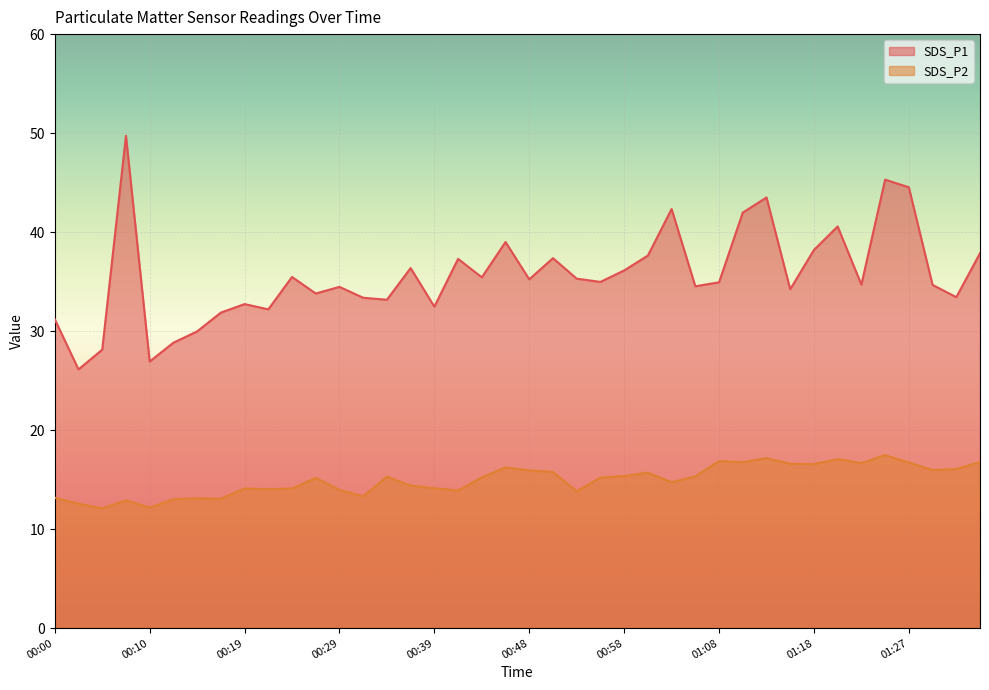

How many data points in SDS_P2 are less than 15?

18